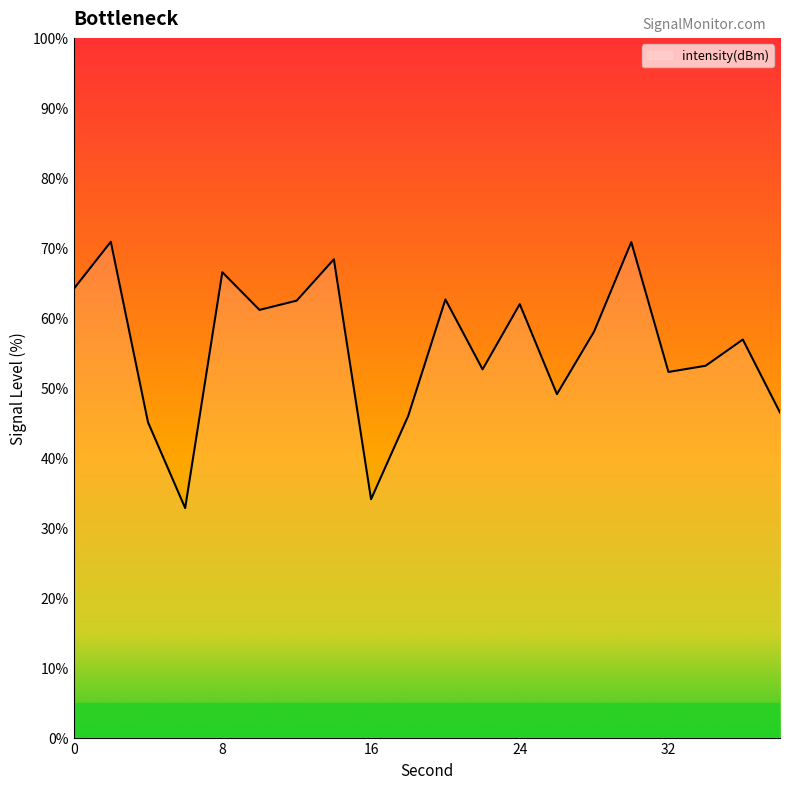

What is the maximum value shown in the chart?

70.9